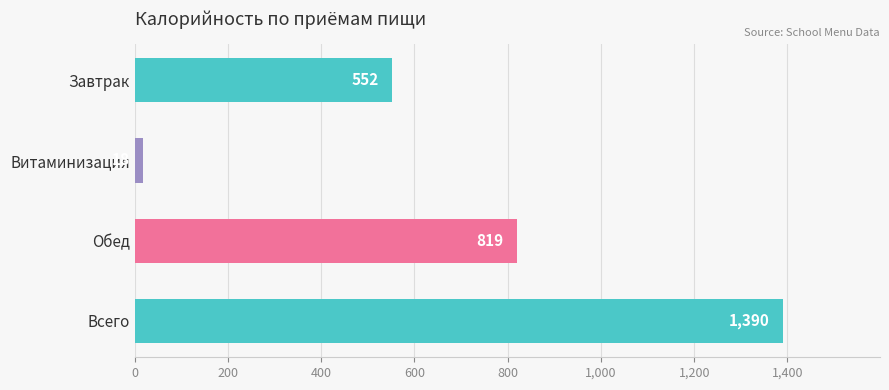

Read the value at Витаминизация.

18